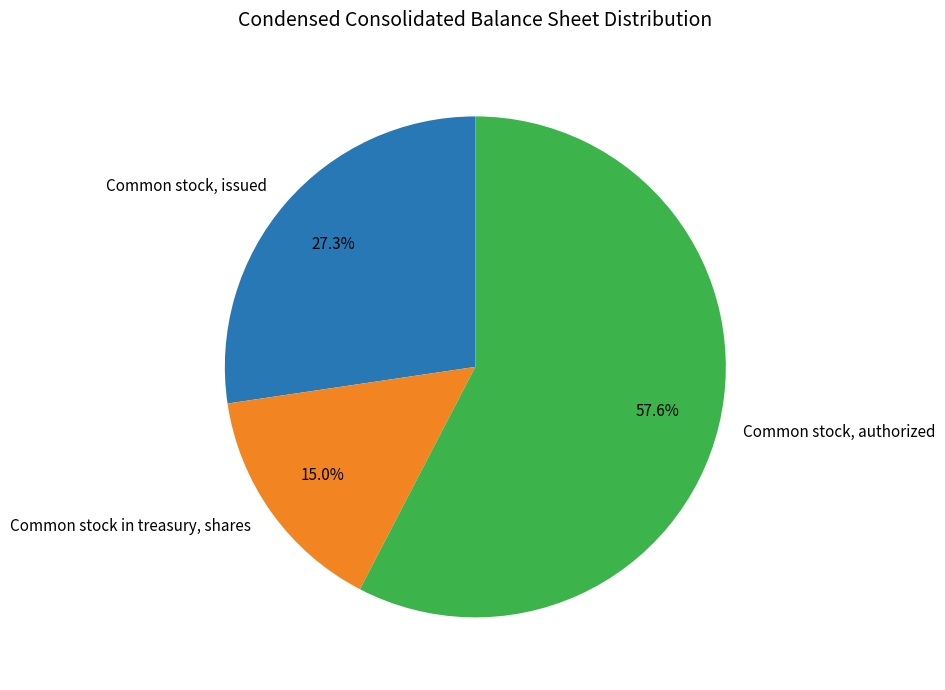

Approximately how many times larger is the value at Common stock, authorized compared to Common stock, issued?

2.1